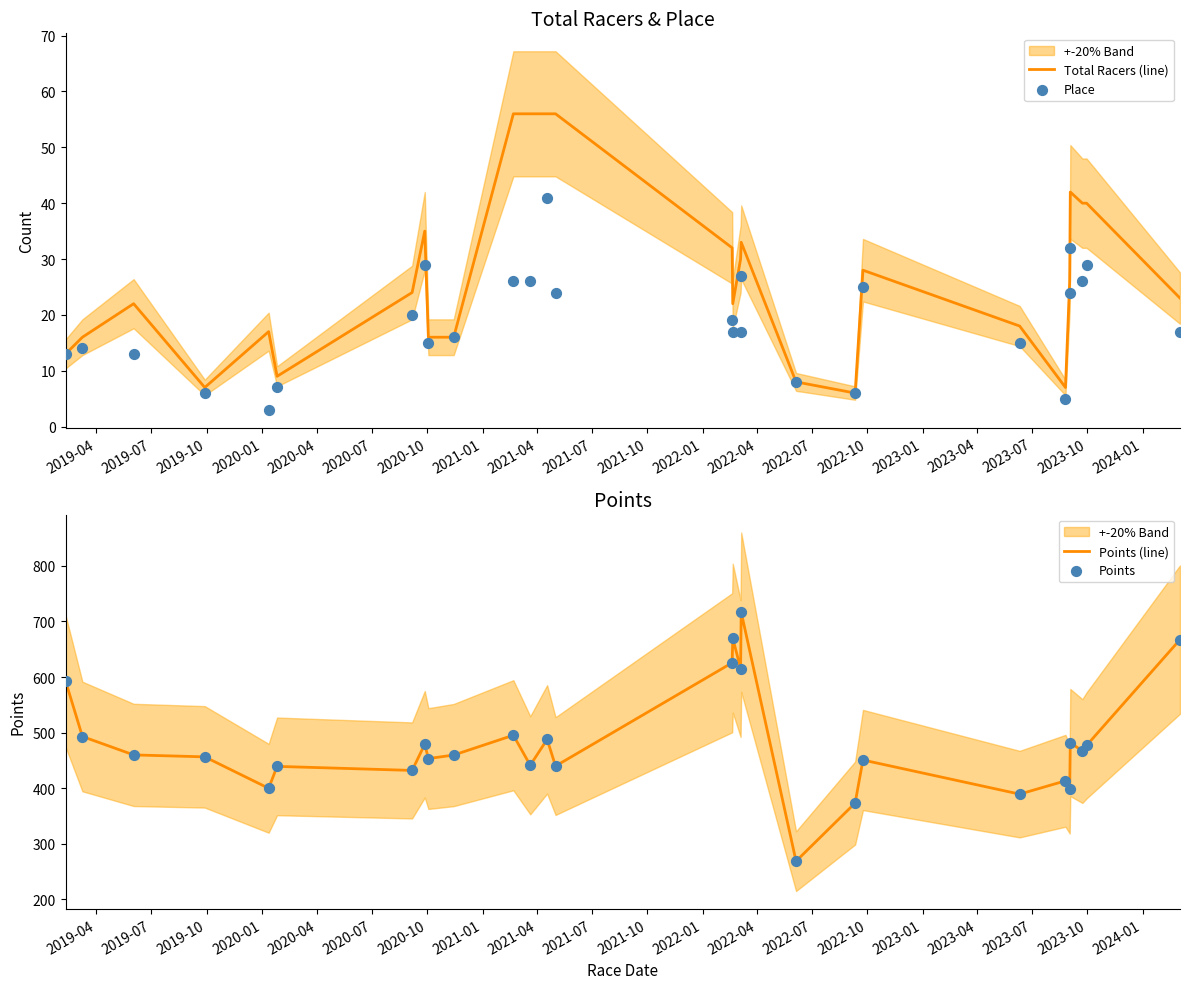

What is the highest value of the Total Racers (line) series?

56